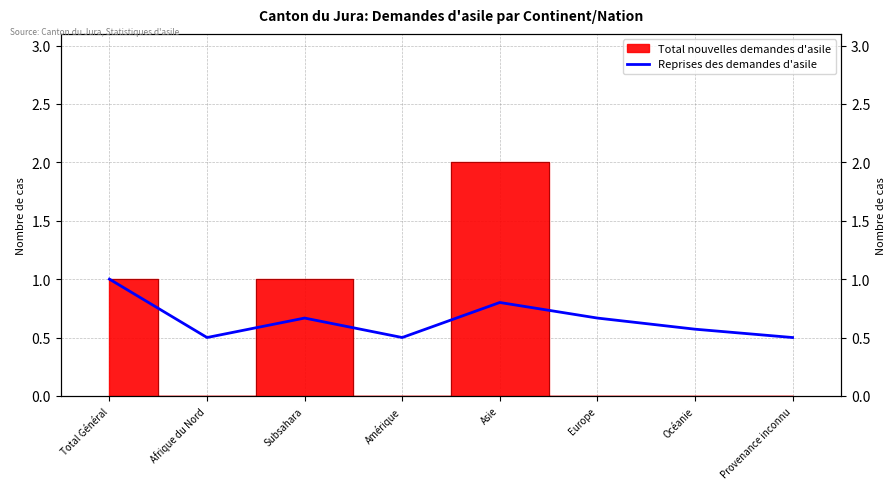

List the labels in order of value, smallest first.

Afrique du Nord, Amérique, Provenance inconnu, Océanie, Subsahara, Europe, Asie, Total Général